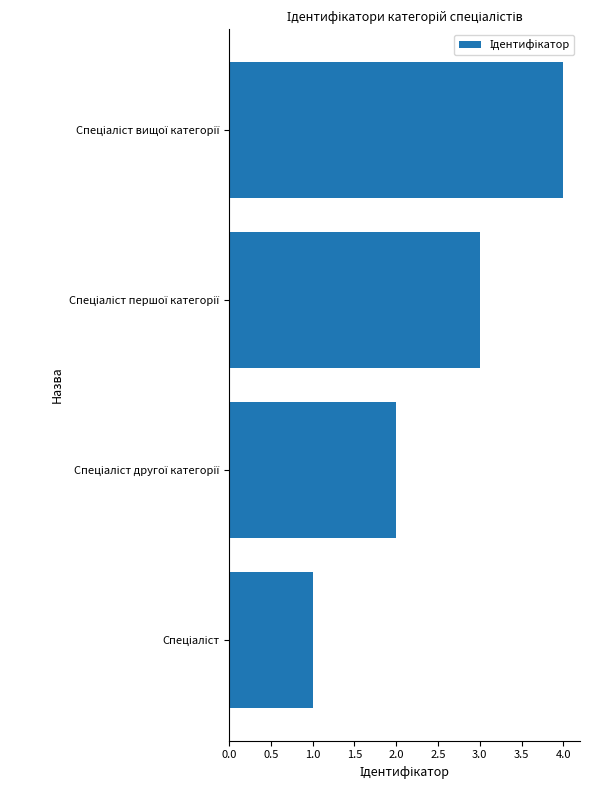

What is the maximum value shown in the chart?

4